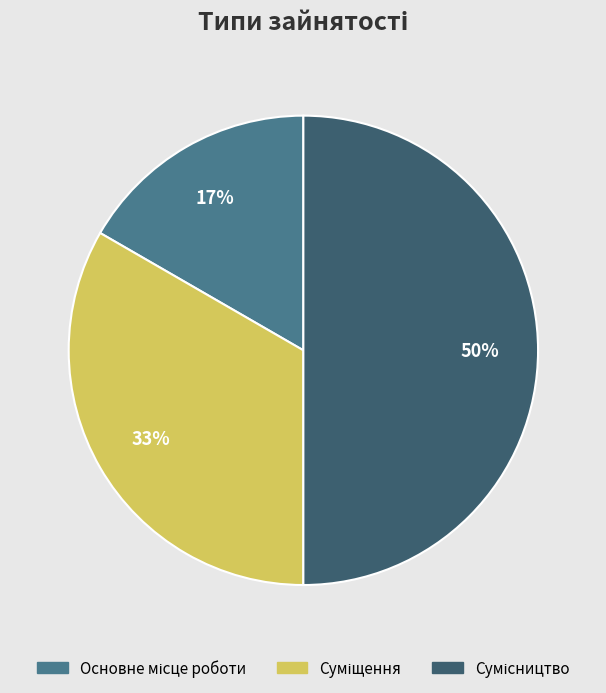

To the nearest percent, what is the difference between the largest and smallest slice percentages?

33%